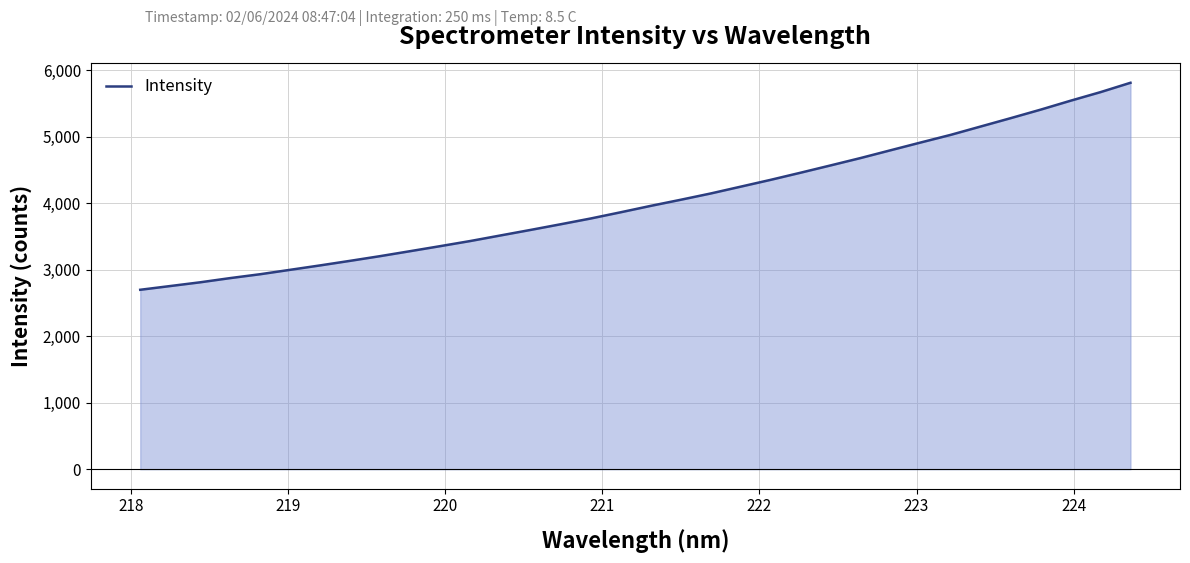

How many values are below 3961?

17